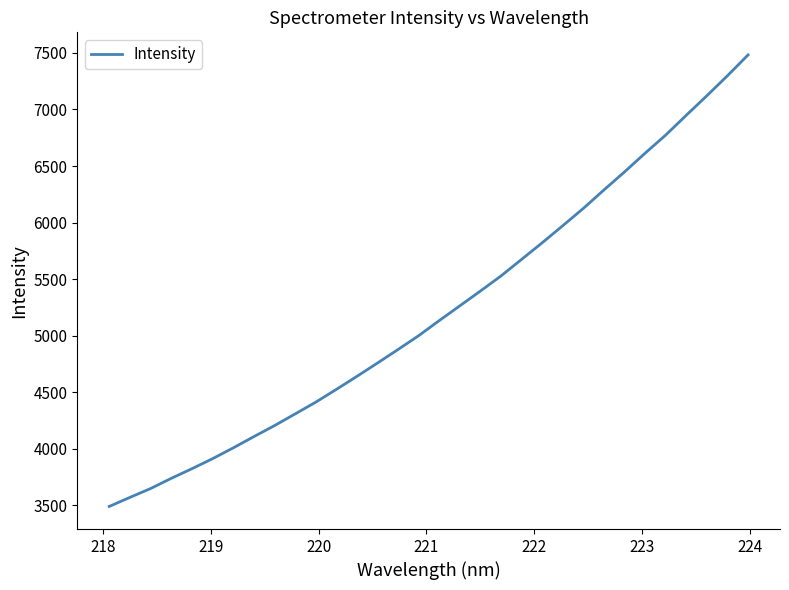

What is the difference between the maximum and minimum values?

3991.5